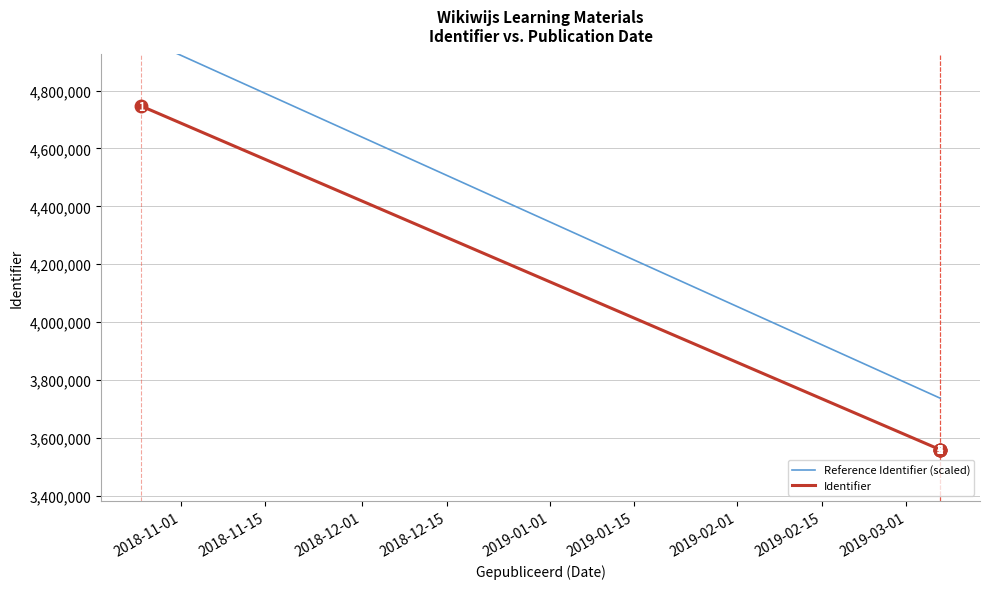

Which series has the largest range (max minus min)?

Reference Identifier (scaled)